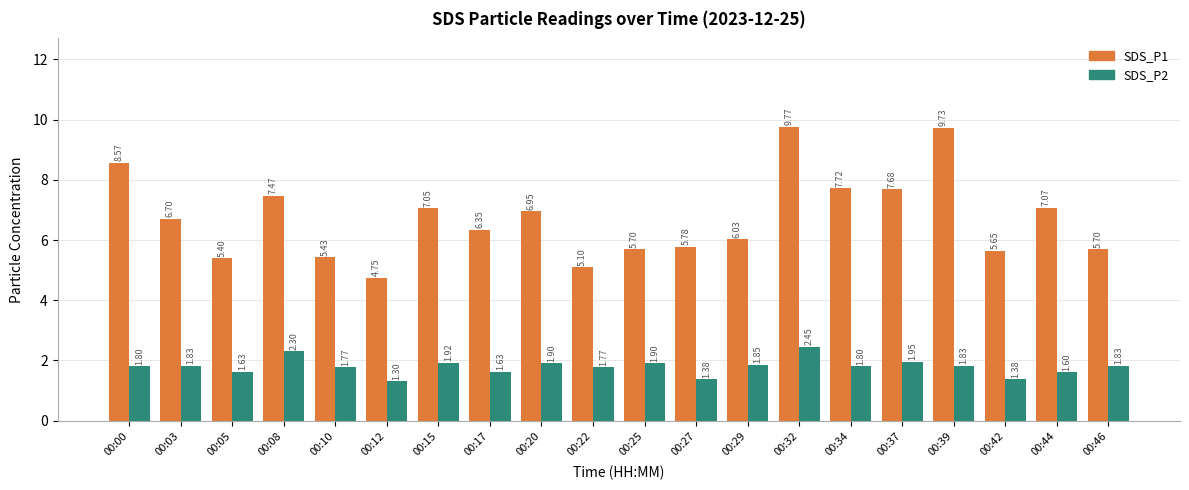

At how many categories does at least one series exceed 2?

20